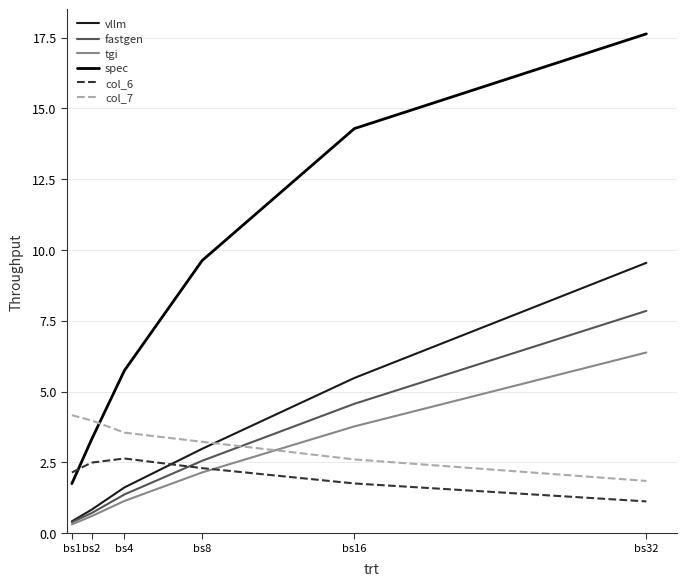

Count the number of categories in the chart.

6